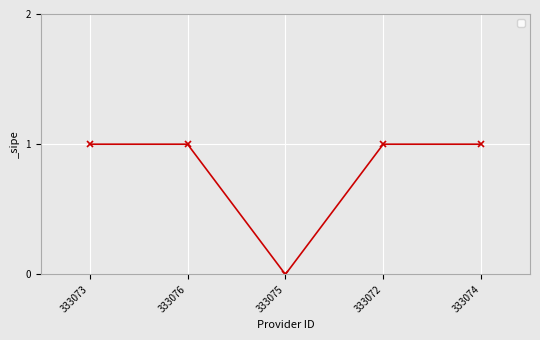

Which label corresponds to the smallest value in the chart?

333075